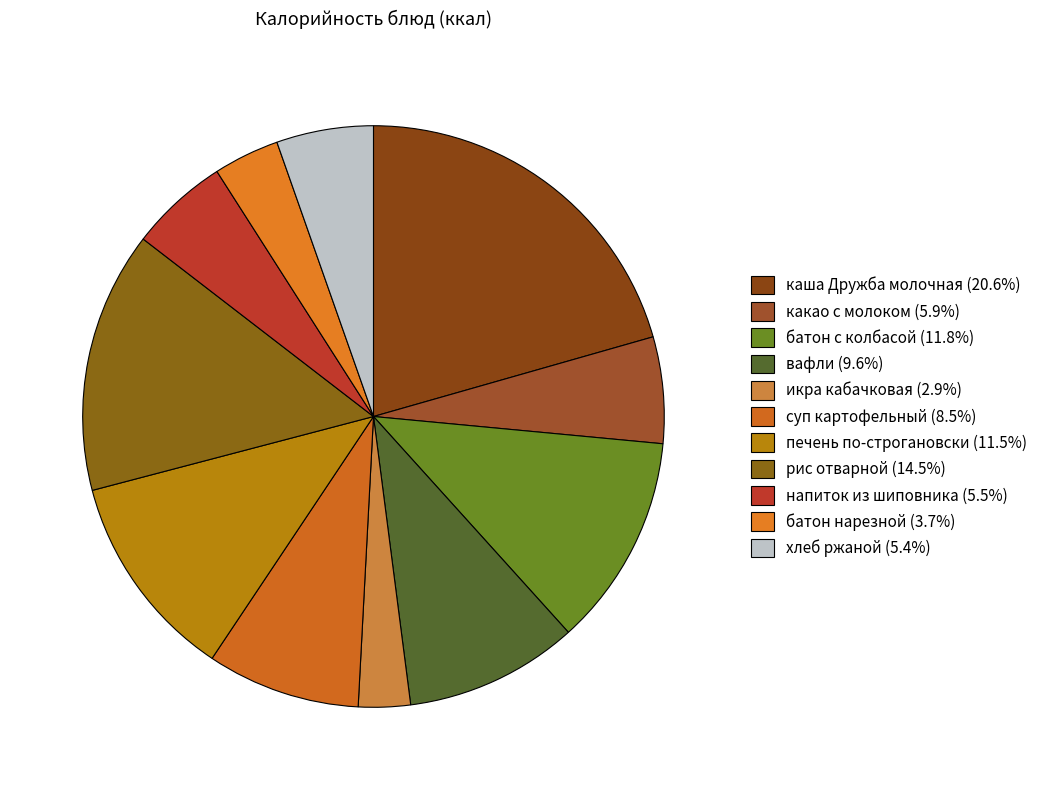

How many slices are in this pie chart?

11